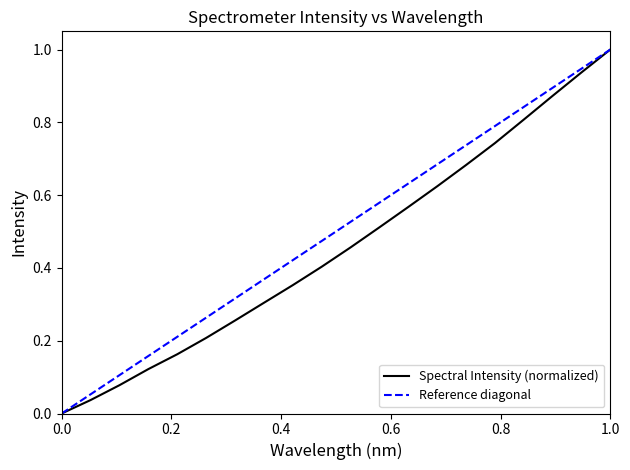

True or false: the data has more than 1 interior local peaks.

False